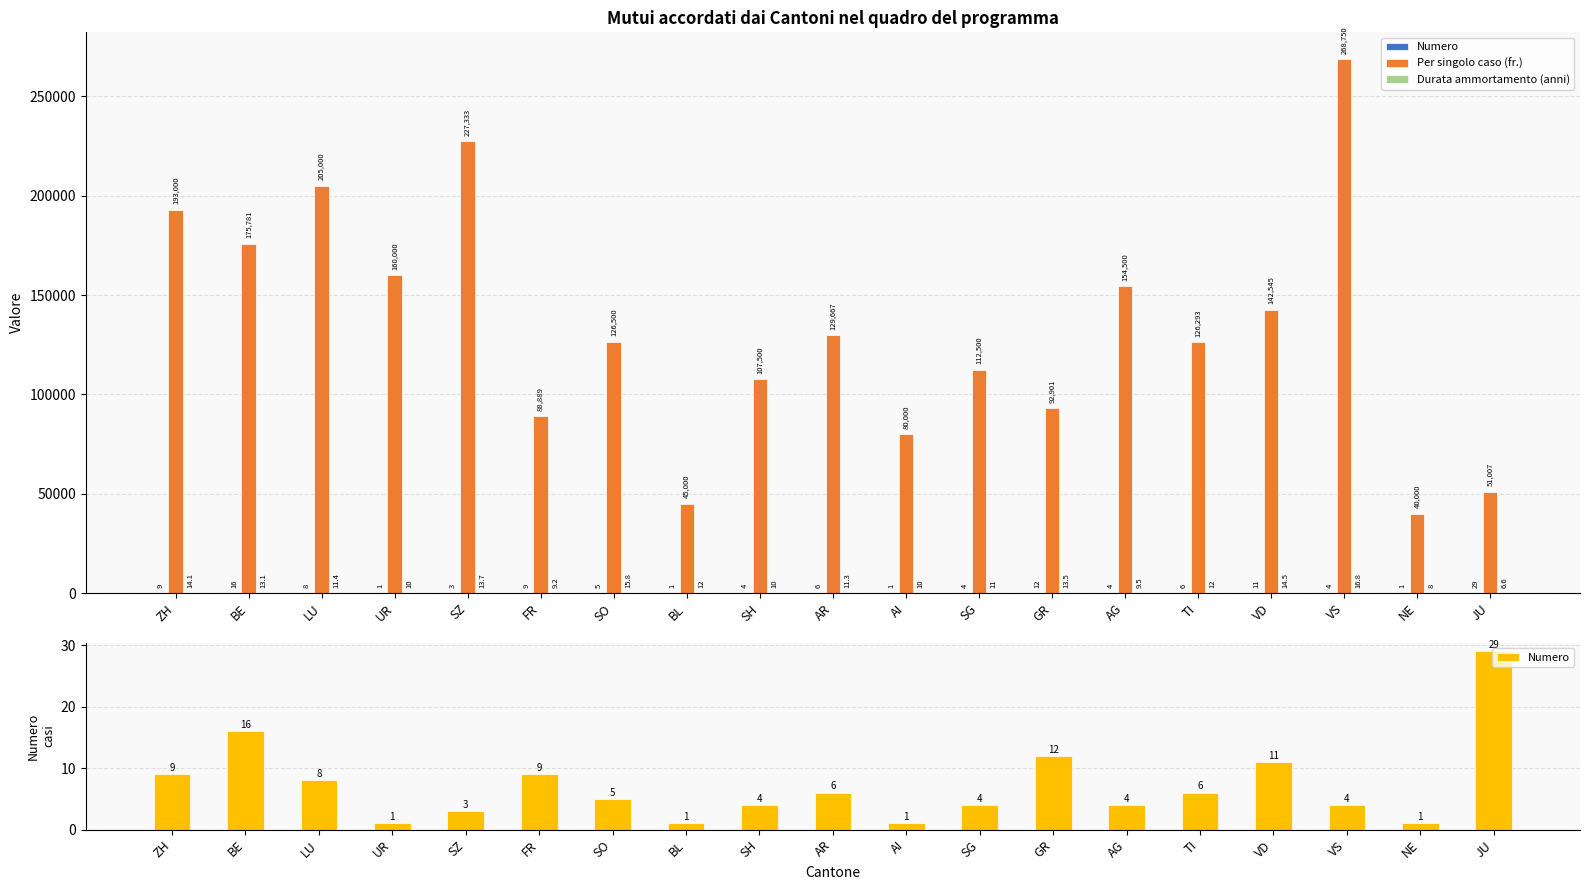

How many values in the Numero series exceed 5?

9